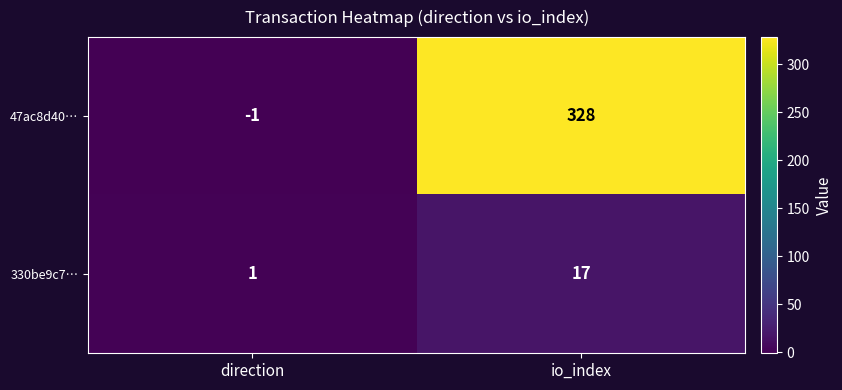

Where is 330be9c7… nearest to the value 9?

direction